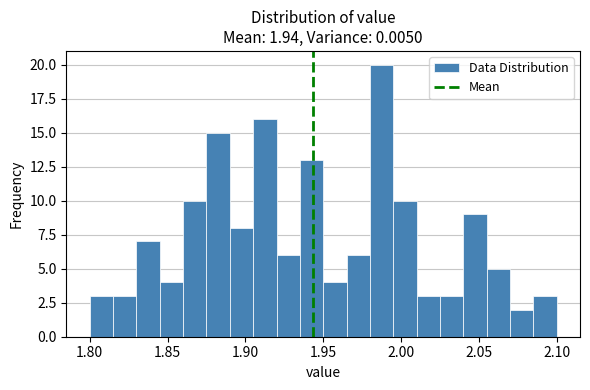

Read against the x-axis, roughly where is the centre of the tallest bar?

1.990